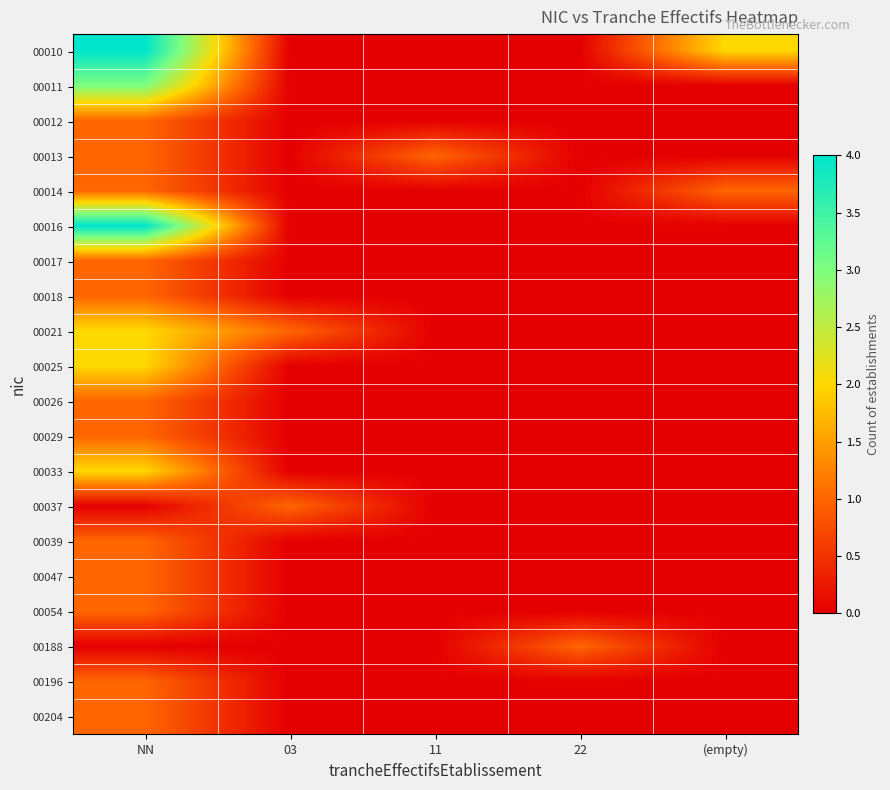

Which label corresponds to the largest value in the chart?

NN